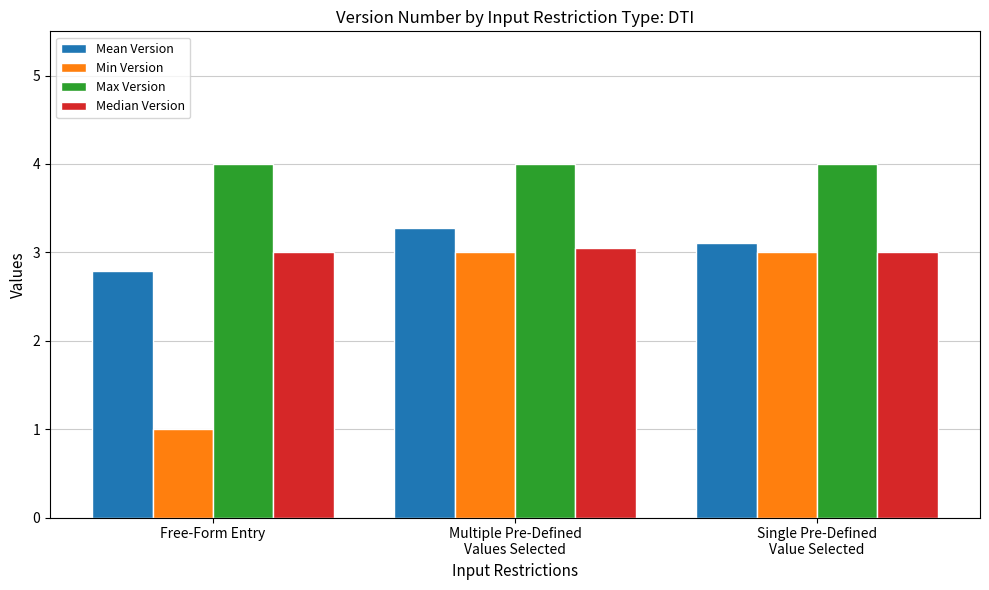

Which series has the largest total across all categories?

Max Version